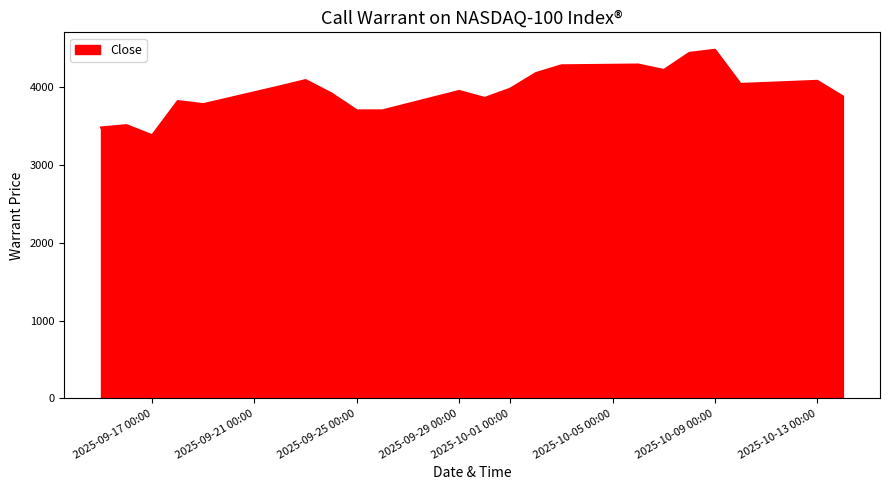

What is the smallest value displayed?

3385